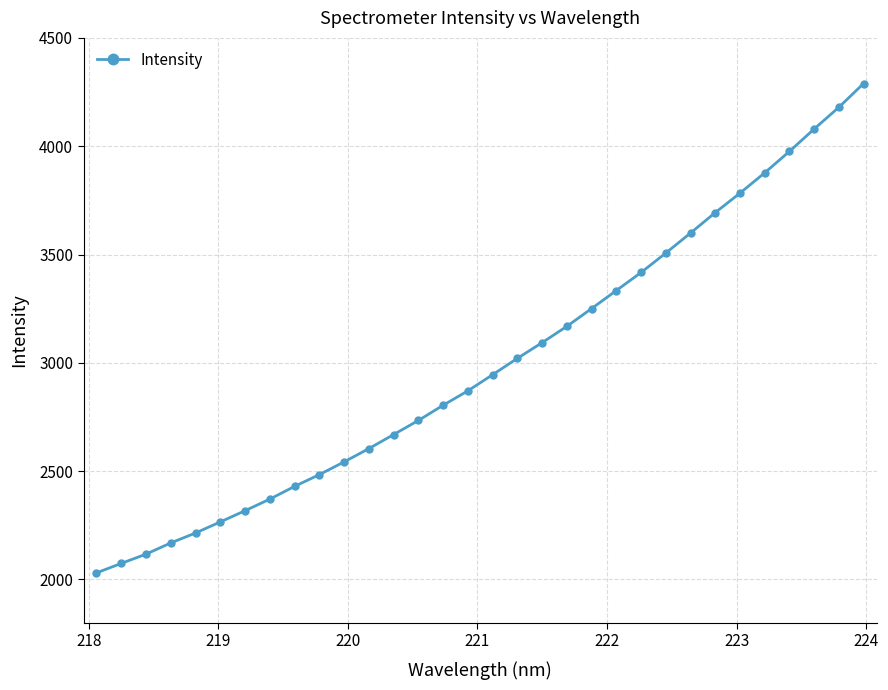

What is the value of the 20th point from the left?

3168.5